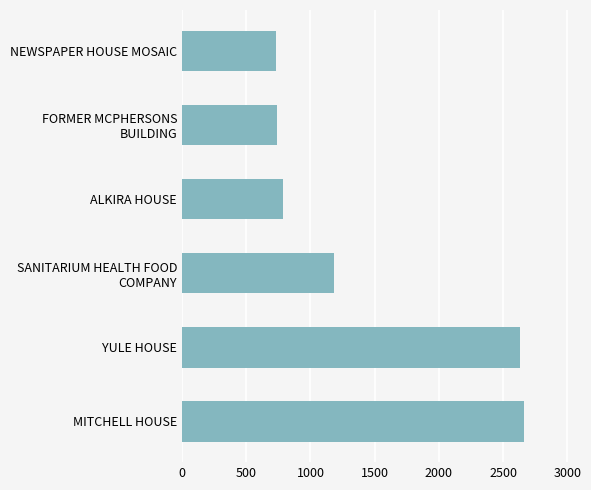

Which has a higher value, YULE HOUSE or NEWSPAPER HOUSE MOSAIC?

YULE HOUSE